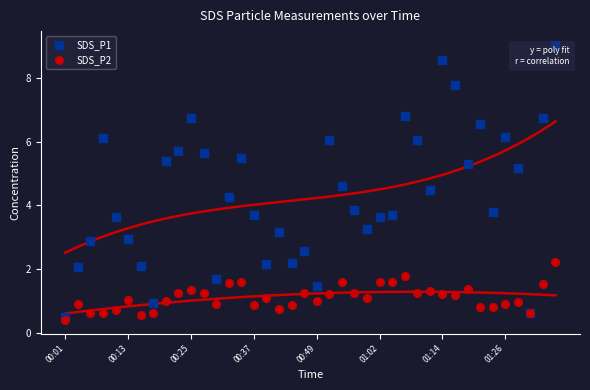

Which series reaches the maximum Y coordinate?

SDS_P1